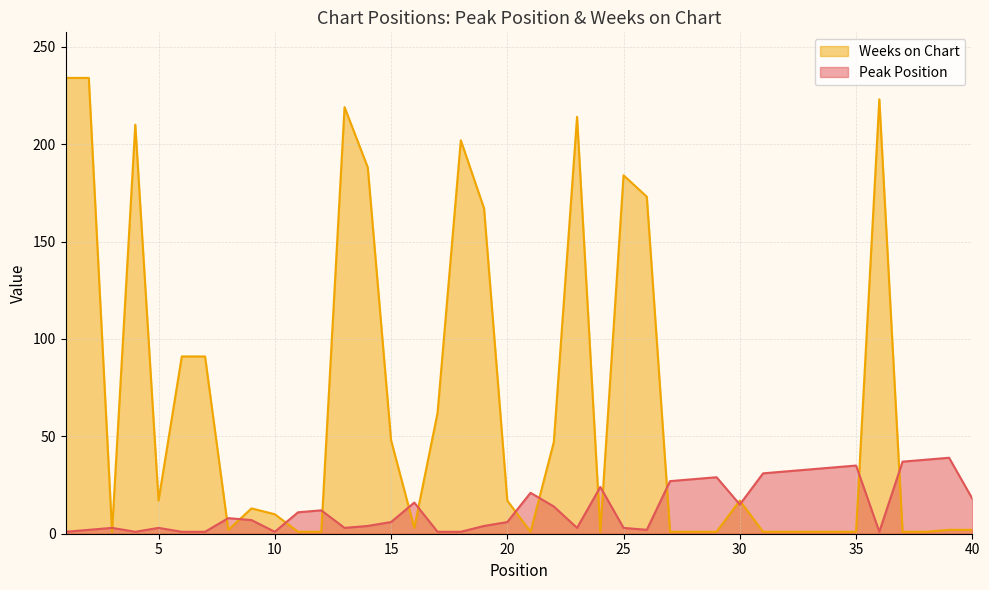

What is the total value across all series at 1?

235